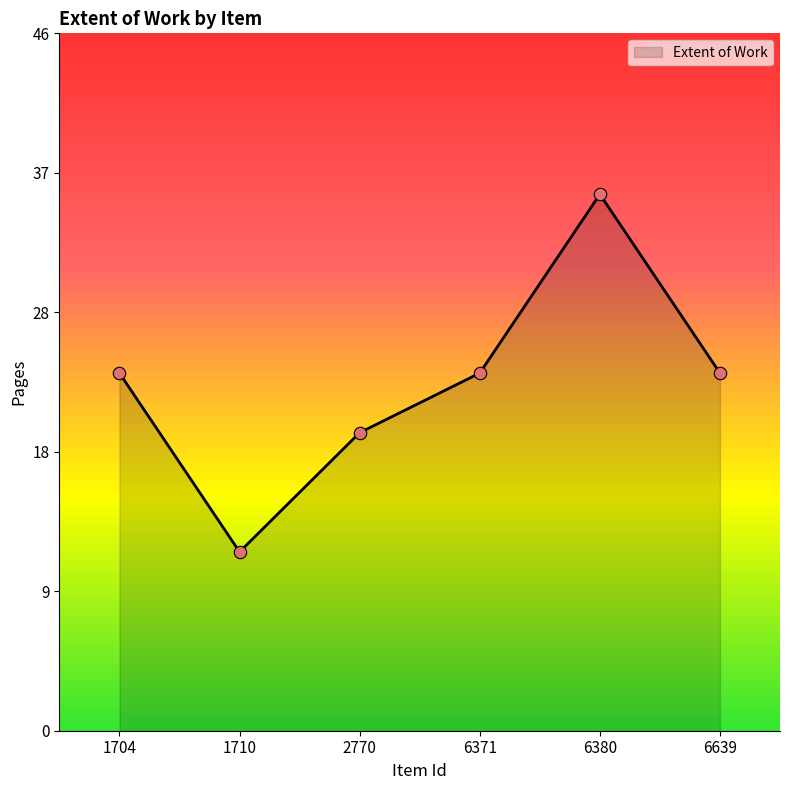

What is the change in value from 6371 to 6380?

+12